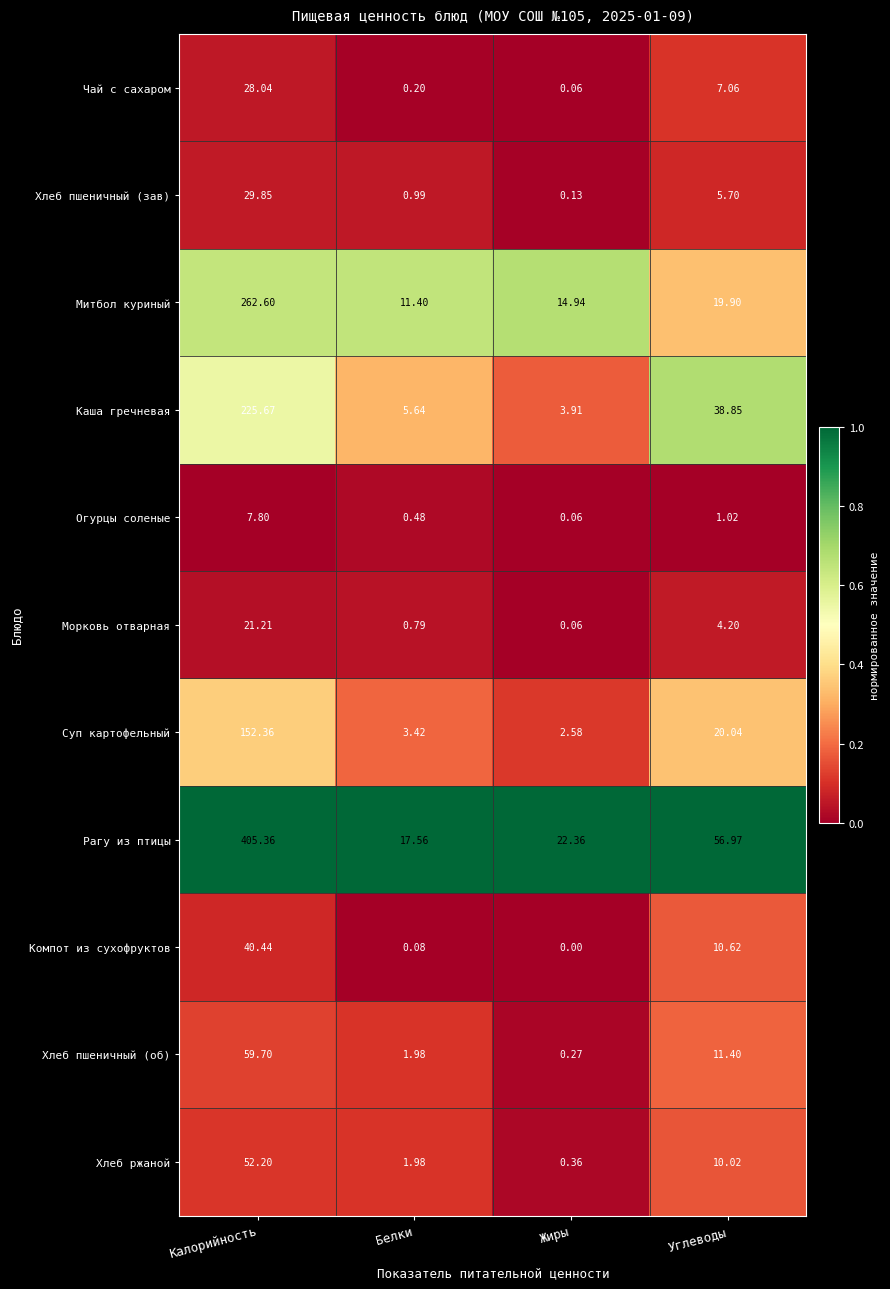

Where does the Компот из сухофруктов series first go above 10?

Калорийность